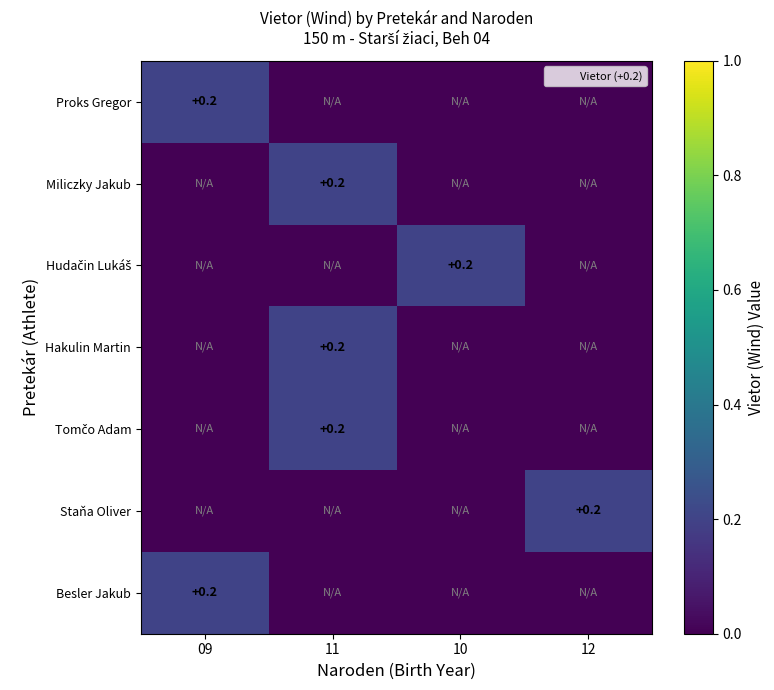

What is the average value of the Besler Jakub series?

0.1